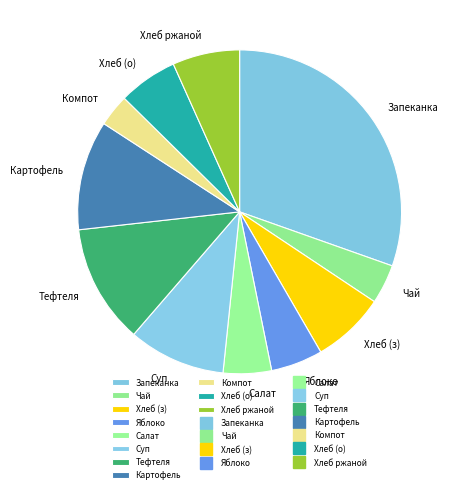

How many segments does this pie chart have?

11